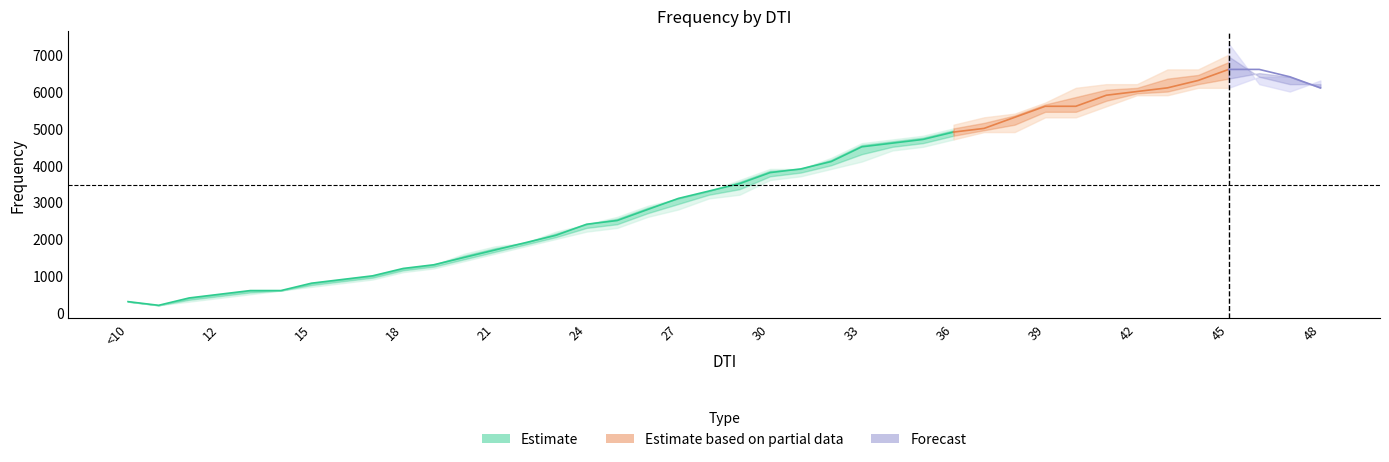

At which category does counter_21_freq_2021_round reach its first local peak?

46